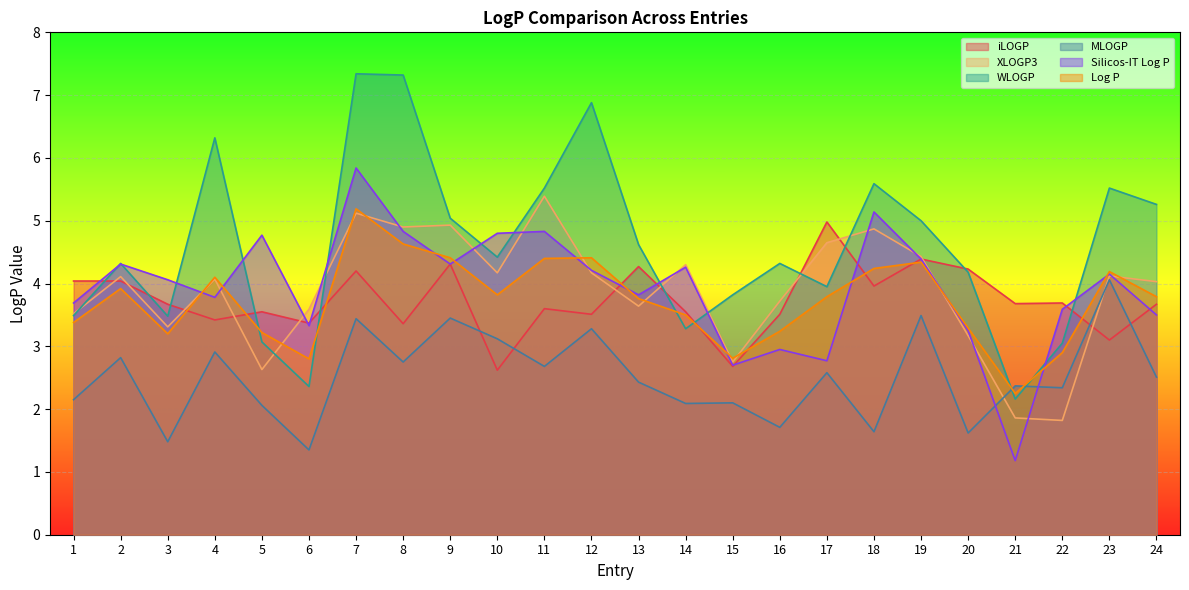

What is the value of the MLOGP point at the 5th from the left?

2.1